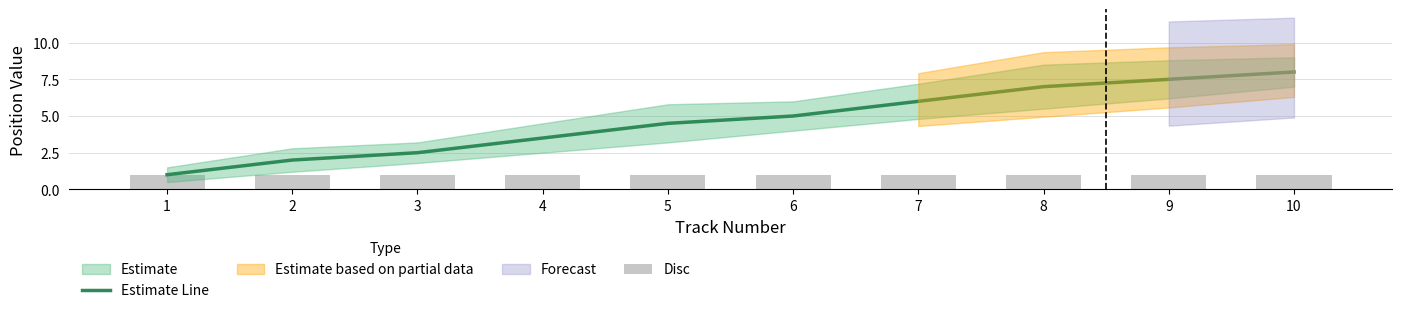

Count the number of categories in the chart.

10